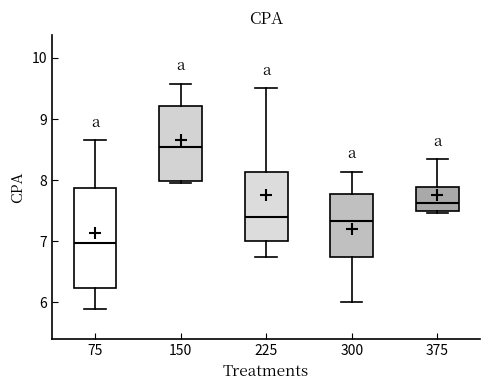

Where does the median line of the box at x = 75 sit on the y-axis? The values are not printed on the chart, so give them approximately, as read against the axis.

7.0